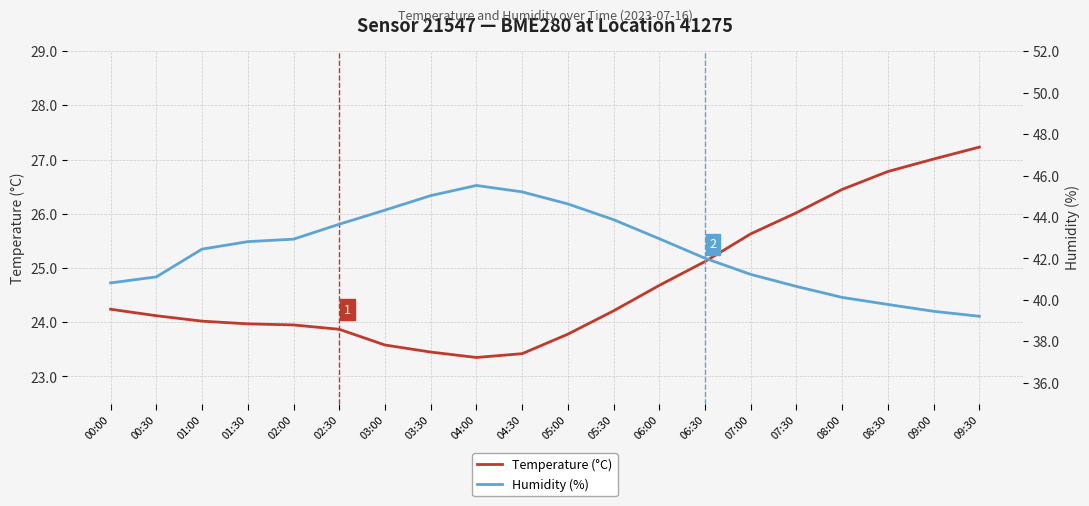

What is the difference between the highest and lowest values at 06:30?

16.9